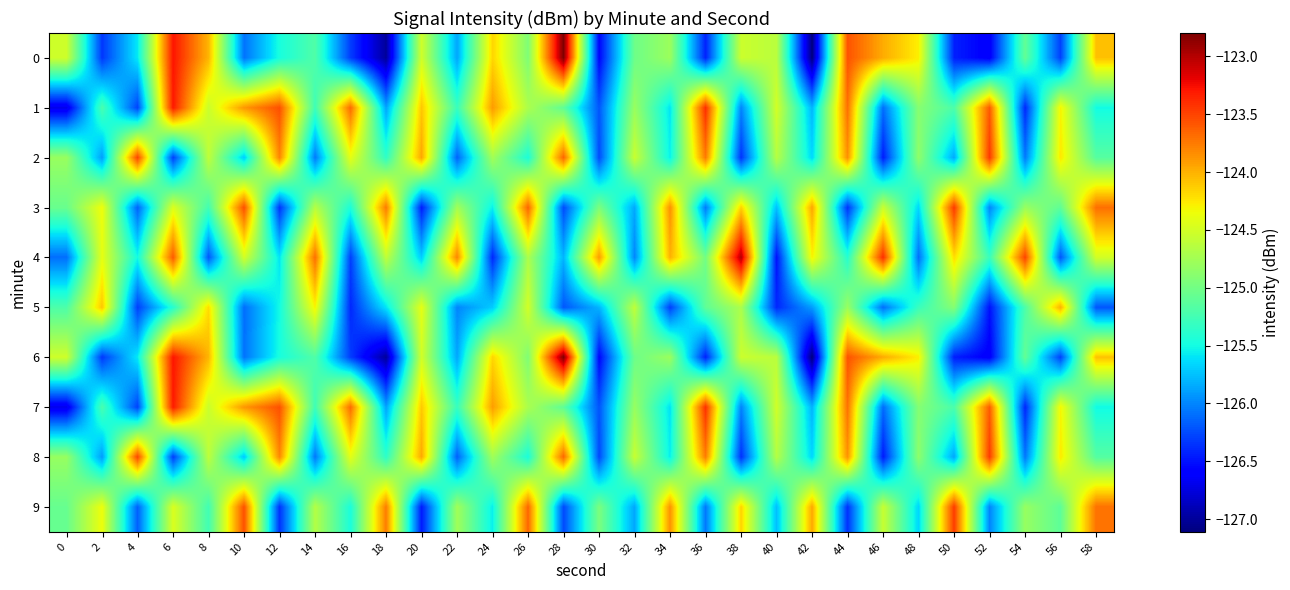

Which label corresponds to the smallest value in the chart?

42